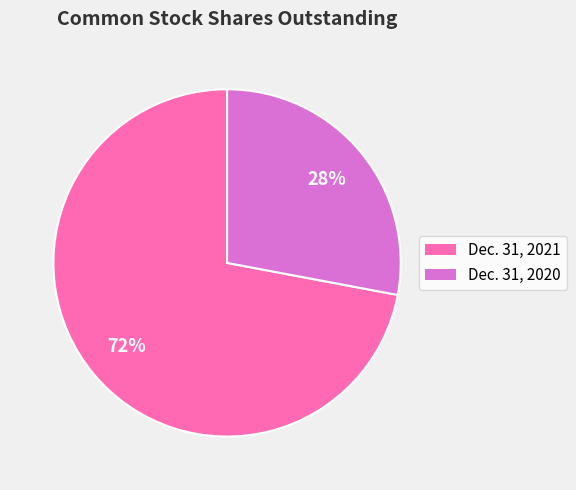

Which slice is the smallest?

Dec. 31, 2020